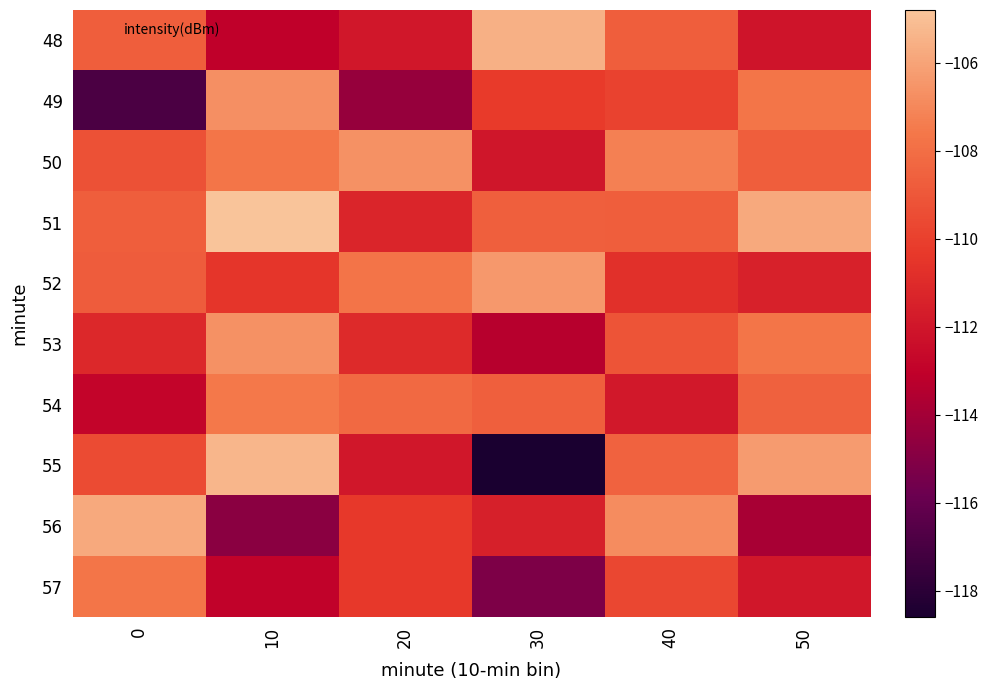

What is the smallest value displayed?

-118.6